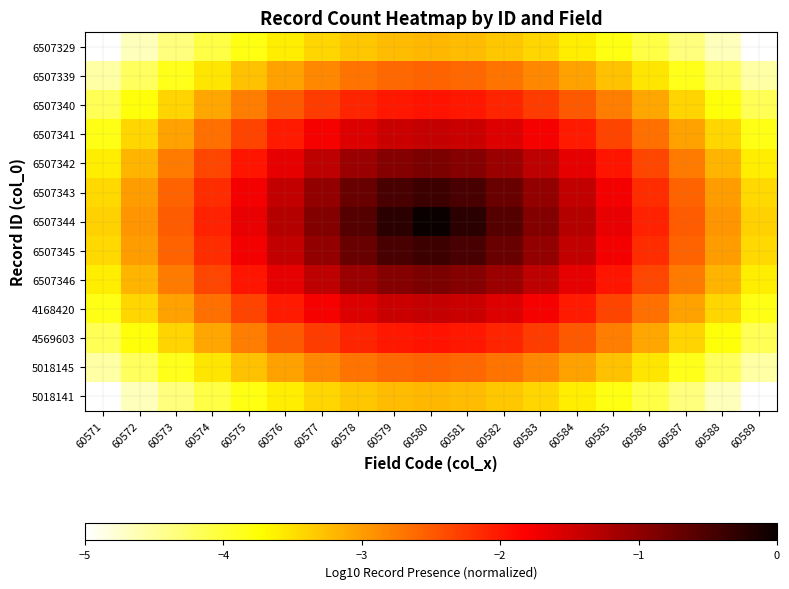

Reading right to left, transcribe all the data shown in this chart.

6507329: 60589=-5.0	60588=-4.7	60587=-4.3	60586=-4.1	60585=-3.8	60584=-3.6	60583=-3.4	60582=-3.3	60581=-3.2	60580=-3.2	60579=-3.2	60578=-3.3	60577=-3.4	60576=-3.6	60575=-3.8	60574=-4.1	60573=-4.3	60572=-4.7	60571=-5.0
6507339: 60589=-4.6	60588=-4.2	60587=-3.9	60586=-3.5	60585=-3.3	60584=-3.0	60583=-2.8	60582=-2.7	60581=-2.6	60580=-2.6	60579=-2.6	60578=-2.7	60577=-2.8	60576=-3.0	60575=-3.3	60574=-3.5	60573=-3.9	60572=-4.2	60571=-4.6
6507340: 60589=-4.2	60588=-3.8	60587=-3.4	60586=-3.1	60585=-2.8	60584=-2.5	60583=-2.3	60582=-2.1	60581=-2.0	60580=-2.0	60579=-2.0	60578=-2.1	60577=-2.3	60576=-2.5	60575=-2.8	60574=-3.1	60573=-3.4	60572=-3.8	60571=-4.2
6507341: 60589=-3.8	60588=-3.4	60587=-3.0	60586=-2.7	60585=-2.3	60584=-2.0	60583=-1.8	60582=-1.6	60581=-1.4	60580=-1.4	60579=-1.4	60578=-1.6	60577=-1.8	60576=-2.0	60575=-2.3	60574=-2.7	60573=-3.0	60572=-3.4	60571=-3.8
6507342: 60589=-3.6	60588=-3.2	60587=-2.8	60586=-2.4	60585=-2.0	60584=-1.6	60583=-1.3	60582=-1.1	60581=-0.9	60580=-0.9	60579=-0.9	60578=-1.1	60577=-1.3	60576=-1.6	60575=-2.0	60574=-2.4	60573=-2.8	60572=-3.2	60571=-3.6
6507343: 60589=-3.4	60588=-3.0	60587=-2.6	60586=-2.2	60585=-1.8	60584=-1.4	60583=-1.0	60582=-0.7	60581=-0.5	60580=-0.4	60579=-0.5	60578=-0.7	60577=-1.0	60576=-1.4	60575=-1.8	60574=-2.2	60573=-2.6	60572=-3.0	60571=-3.4
6507344: 60589=-3.4	60588=-2.9	60587=-2.5	60586=-2.1	60585=-1.7	60584=-1.3	60583=-0.9	60582=-0.6	60581=-0.2	60580=-0.0	60579=-0.2	60578=-0.6	60577=-0.9	60576=-1.3	60575=-1.7	60574=-2.1	60573=-2.5	60572=-2.9	60571=-3.4
6507345: 60589=-3.4	60588=-3.0	60587=-2.6	60586=-2.2	60585=-1.8	60584=-1.4	60583=-1.0	60582=-0.7	60581=-0.5	60580=-0.4	60579=-0.5	60578=-0.7	60577=-1.0	60576=-1.4	60575=-1.8	60574=-2.2	60573=-2.6	60572=-3.0	60571=-3.4
6507346: 60589=-3.6	60588=-3.2	60587=-2.8	60586=-2.4	60585=-2.0	60584=-1.6	60583=-1.3	60582=-1.1	60581=-0.9	60580=-0.9	60579=-0.9	60578=-1.1	60577=-1.3	60576=-1.6	60575=-2.0	60574=-2.4	60573=-2.8	60572=-3.2	60571=-3.6
4168420: 60589=-3.8	60588=-3.4	60587=-3.0	60586=-2.7	60585=-2.3	60584=-2.0	60583=-1.8	60582=-1.6	60581=-1.4	60580=-1.4	60579=-1.4	60578=-1.6	60577=-1.8	60576=-2.0	60575=-2.3	60574=-2.7	60573=-3.0	60572=-3.4	60571=-3.8
4569603: 60589=-4.2	60588=-3.8	60587=-3.4	60586=-3.1	60585=-2.8	60584=-2.5	60583=-2.3	60582=-2.1	60581=-2.0	60580=-2.0	60579=-2.0	60578=-2.1	60577=-2.3	60576=-2.5	60575=-2.8	60574=-3.1	60573=-3.4	60572=-3.8	60571=-4.2
5018145: 60589=-4.6	60588=-4.2	60587=-3.9	60586=-3.5	60585=-3.3	60584=-3.0	60583=-2.8	60582=-2.7	60581=-2.6	60580=-2.6	60579=-2.6	60578=-2.7	60577=-2.8	60576=-3.0	60575=-3.3	60574=-3.5	60573=-3.9	60572=-4.2	60571=-4.6
5018141: 60589=-5.0	60588=-4.7	60587=-4.3	60586=-4.1	60585=-3.8	60584=-3.6	60583=-3.4	60582=-3.3	60581=-3.2	60580=-3.2	60579=-3.2	60578=-3.3	60577=-3.4	60576=-3.6	60575=-3.8	60574=-4.1	60573=-4.3	60572=-4.7	60571=-5.0